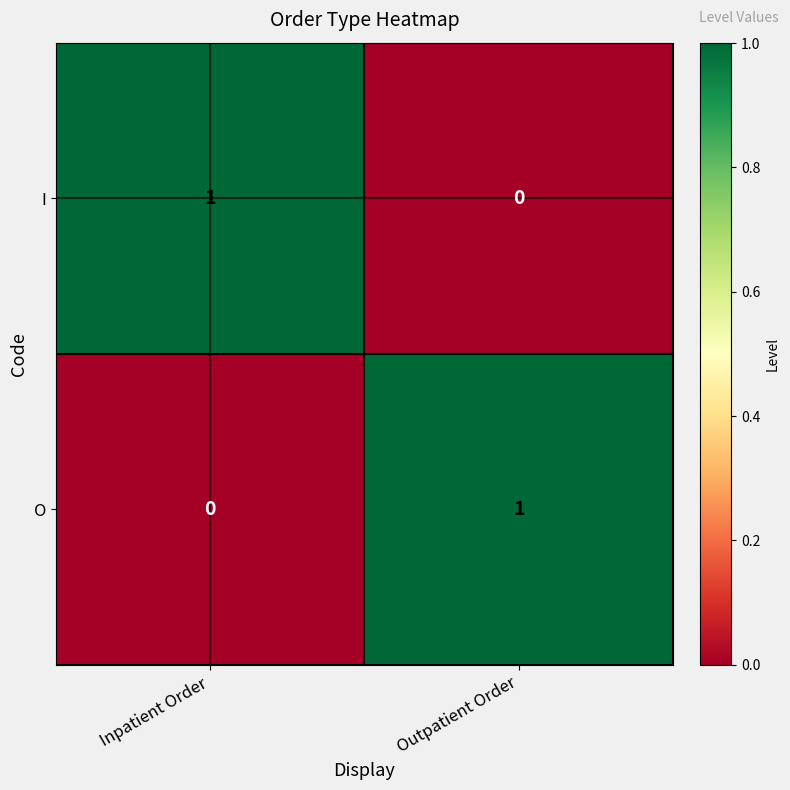

True or false: O has a value of 2 at Outpatient Order.

False